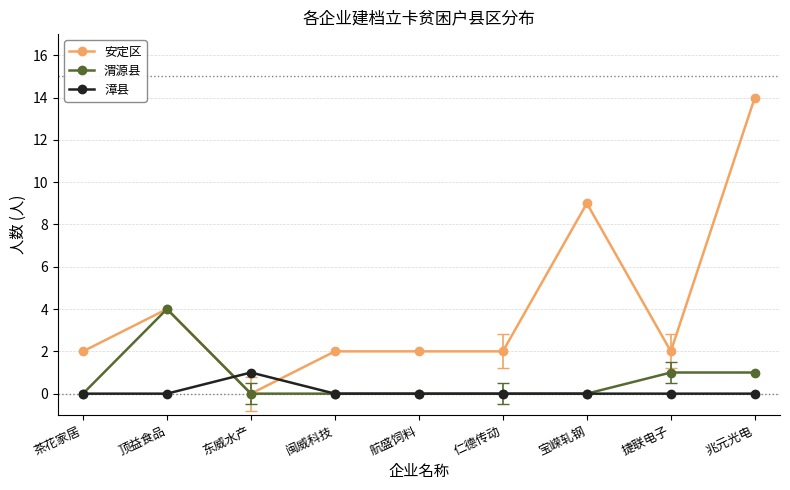

Is it true that 安定区 equals 2 at 闽威科技?

True